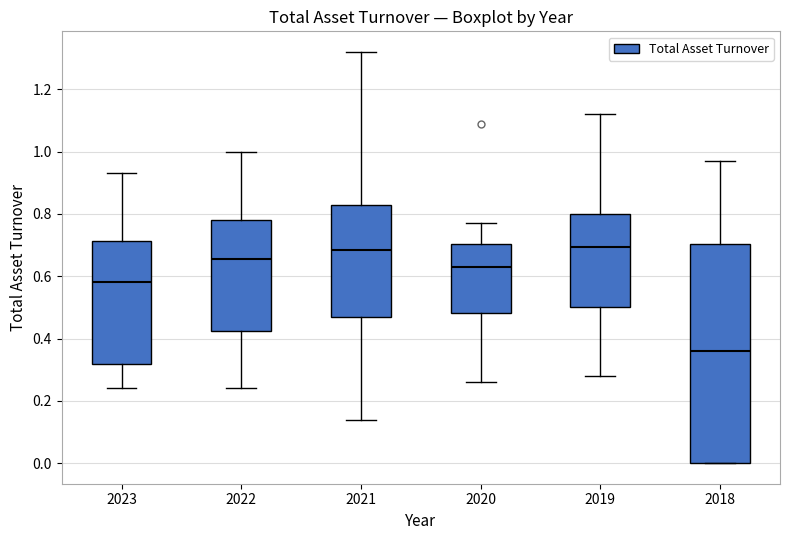

Where does the median line of the box at x = 2023 sit on the y-axis? The values are not printed on the chart, so give them approximately, as read against the axis.

0.58